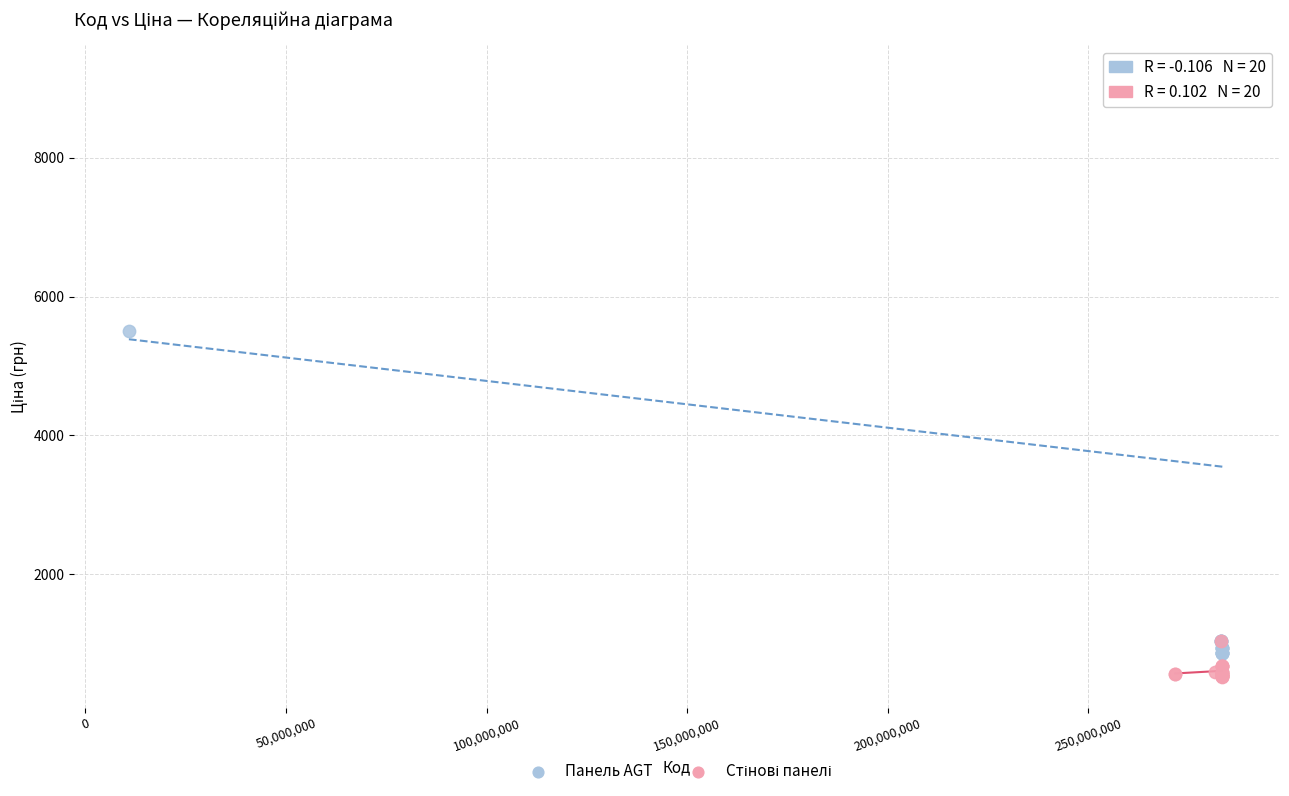

Which series has the largest Y range (max minus min)?

Панель AGT